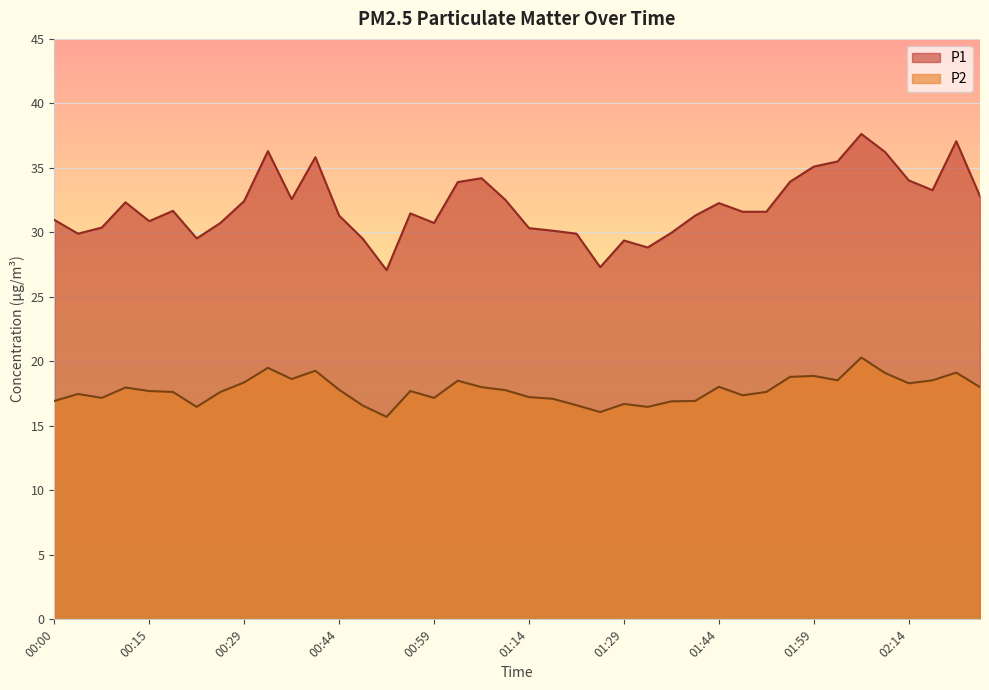

Reading right to left, transcribe all the data shown in this chart.

P1: 02:25=32.8	02:21=37.1	02:18=33.3	02:14=34.0	02:10=36.2	02:07=37.6	02:03=35.5	01:59=35.1	01:55=33.9	01:51=31.6	01:48=31.6	01:44=32.3	01:40=31.3	01:36=30.0	01:33=28.8	01:29=29.4	01:25=27.3	01:22=29.9	01:18=30.1	01:14=30.3	01:10=32.5	01:07=34.2	01:03=33.9	00:59=30.7	00:55=31.5	00:52=27.1	00:48=29.5	00:44=31.3	00:41=35.8	00:37=32.6	00:33=36.3	00:29=32.4	00:26=30.7	00:22=29.5	00:18=31.7	00:15=30.9	00:11=32.3	00:07=30.4	00:03=29.9	00:00=31.0
P2: 02:25=18.0	02:21=19.1	02:18=18.5	02:14=18.3	02:10=19.1	02:07=20.3	02:03=18.5	01:59=18.9	01:55=18.8	01:51=17.6	01:48=17.4	01:44=18.0	01:40=16.9	01:36=16.9	01:33=16.5	01:29=16.7	01:25=16.1	01:22=16.6	01:18=17.1	01:14=17.2	01:10=17.8	01:07=18.0	01:03=18.5	00:59=17.2	00:55=17.7	00:52=15.7	00:48=16.6	00:44=17.8	00:41=19.3	00:37=18.6	00:33=19.5	00:29=18.4	00:26=17.6	00:22=16.5	00:18=17.6	00:15=17.7	00:11=18.0	00:07=17.2	00:03=17.5	00:00=16.9